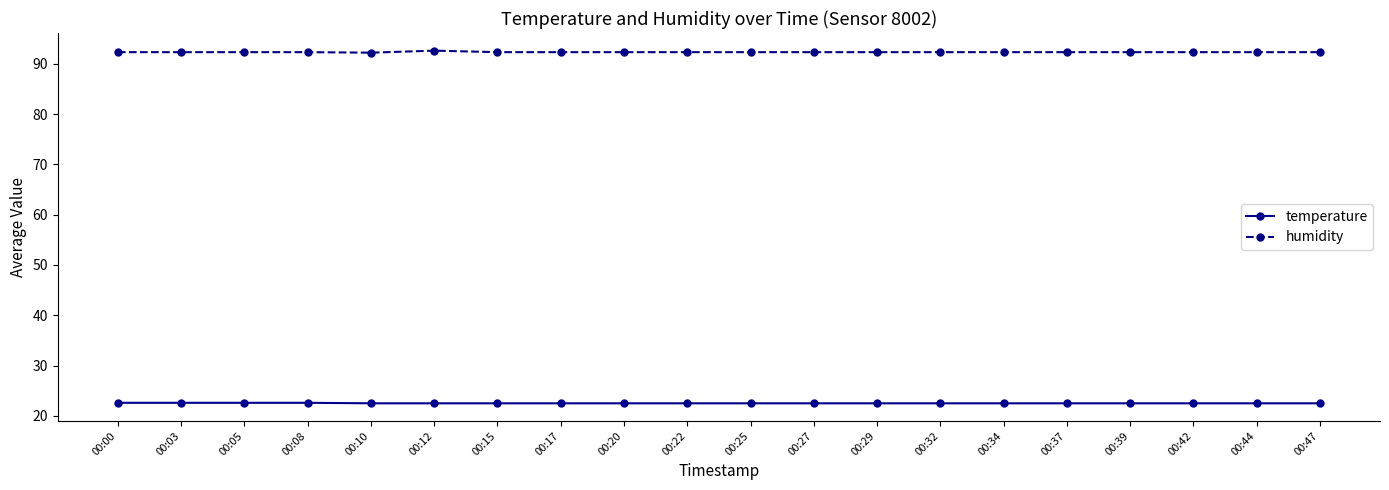

Is the value of temperature at 00:10 greater than the value of humidity at 00:12?

No